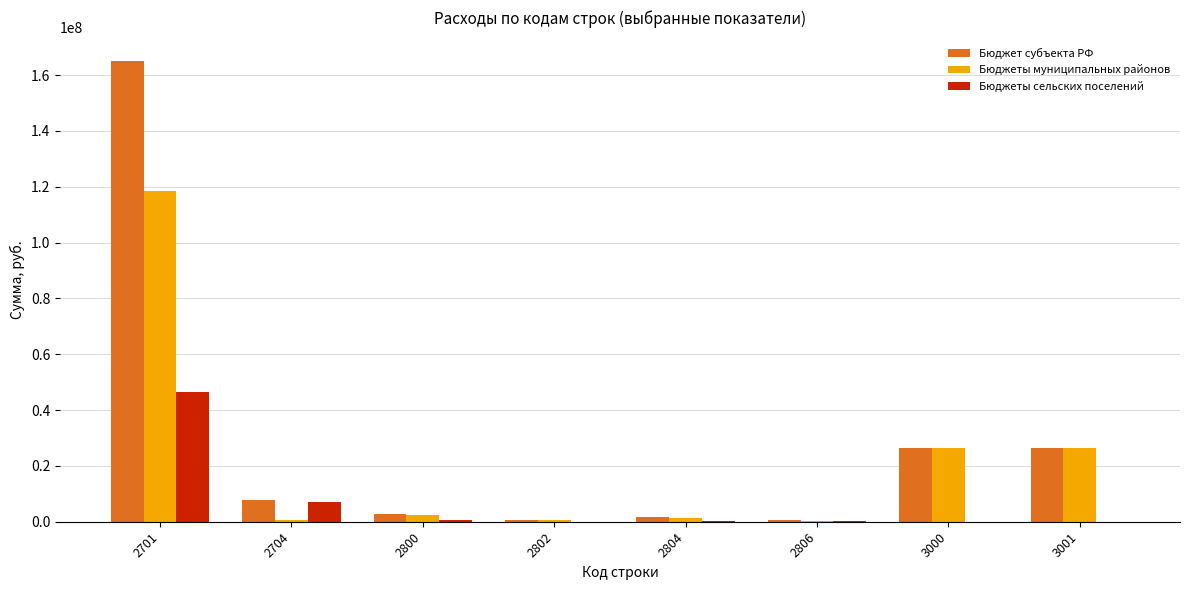

What is the highest value of the Бюджеты муниципальных районов series?

118531985.9